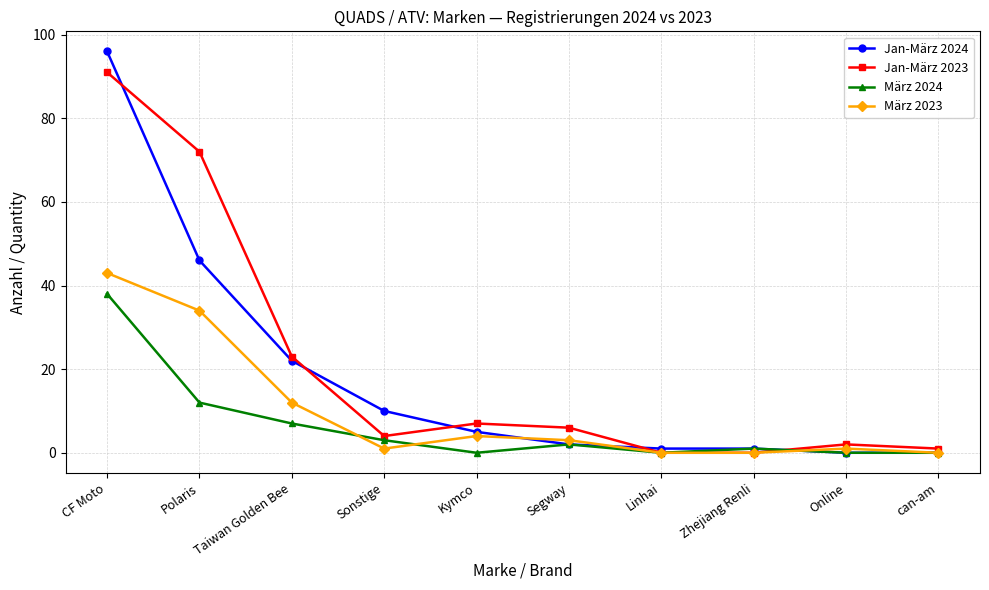

List the series in order of their peak value, highest first.

Jan-März 2024, Jan-März 2023, März 2023, März 2024